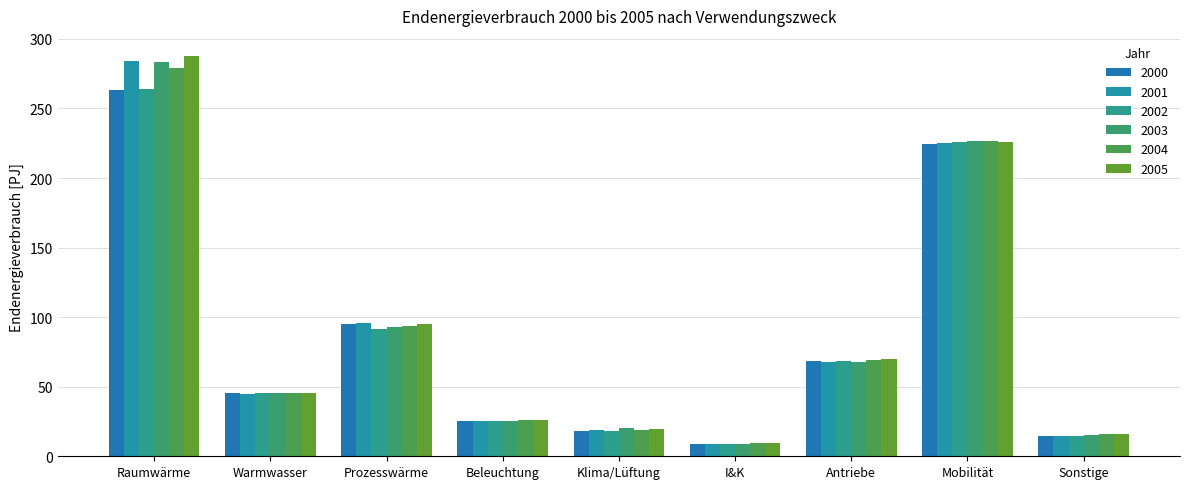

Reading right to left, what are all the values shown in this chart?

2000: Sonstige=14.4	Mobilität=224.6	Antriebe=68.1	I&K=8.7	Klima/Lüftung=17.9	Beleuchtung=25.0	Prozesswärme=95.0	Warmwasser=45.5	Raumwärme=263.6
2001: Sonstige=14.6	Mobilität=225.1	Antriebe=68.0	I&K=8.9	Klima/Lüftung=18.6	Beleuchtung=25.2	Prozesswärme=96.1	Warmwasser=45.1	Raumwärme=284.3
2002: Sonstige=14.8	Mobilität=226.0	Antriebe=68.6	I&K=9.1	Klima/Lüftung=18.1	Beleuchtung=25.3	Prozesswärme=91.6	Warmwasser=45.2	Raumwärme=263.9
2003: Sonstige=15.2	Mobilität=226.6	Antriebe=68.0	I&K=9.1	Klima/Lüftung=20.0	Beleuchtung=25.6	Prozesswärme=92.8	Warmwasser=45.4	Raumwärme=283.6
2004: Sonstige=15.7	Mobilität=226.6	Antriebe=69.0	I&K=9.3	Klima/Lüftung=18.6	Beleuchtung=25.9	Prozesswärme=93.9	Warmwasser=45.4	Raumwärme=279.2
2005: Sonstige=16.2	Mobilität=225.7	Antriebe=69.7	I&K=9.5	Klima/Lüftung=19.4	Beleuchtung=26.1	Prozesswärme=95.2	Warmwasser=45.5	Raumwärme=287.8